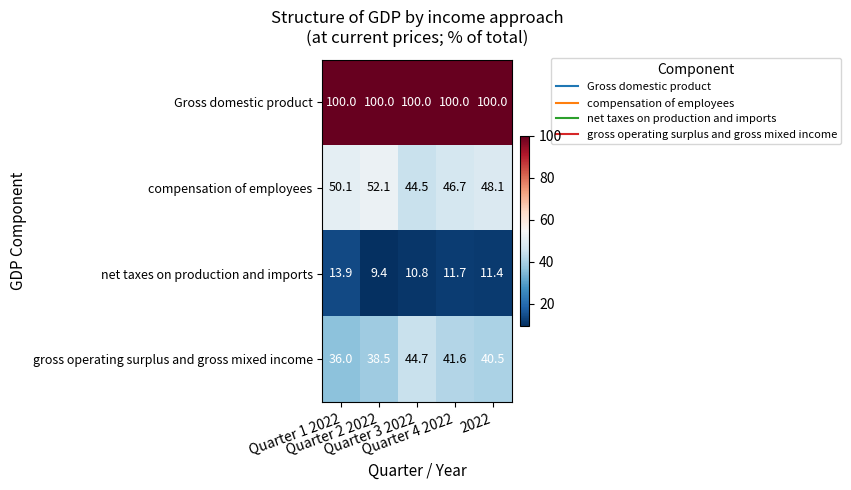

What is the difference between the highest and lowest values at 2022?

88.6